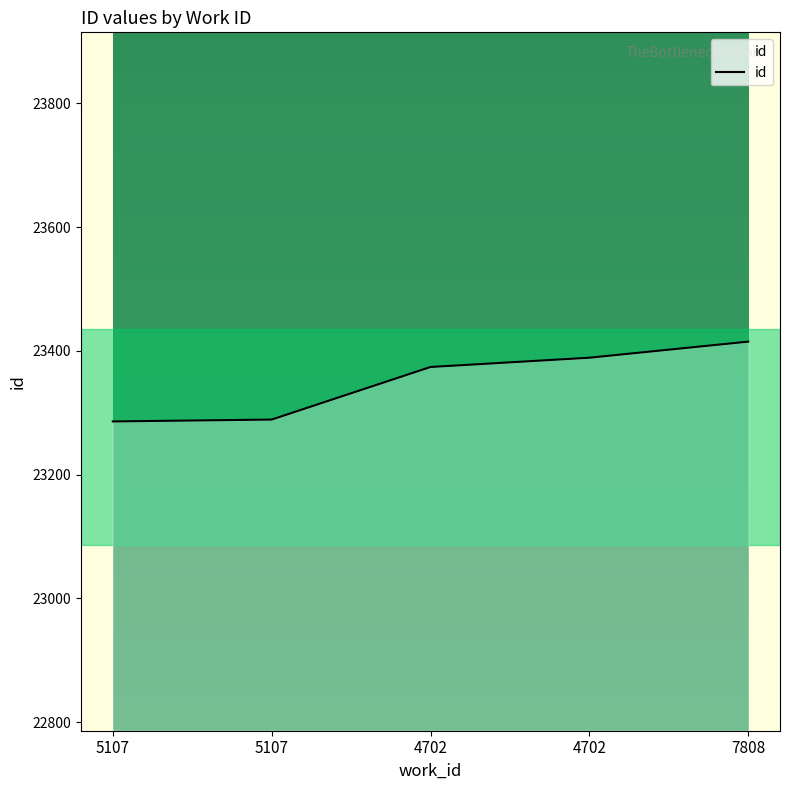

Does the chart have visible grid lines?

No